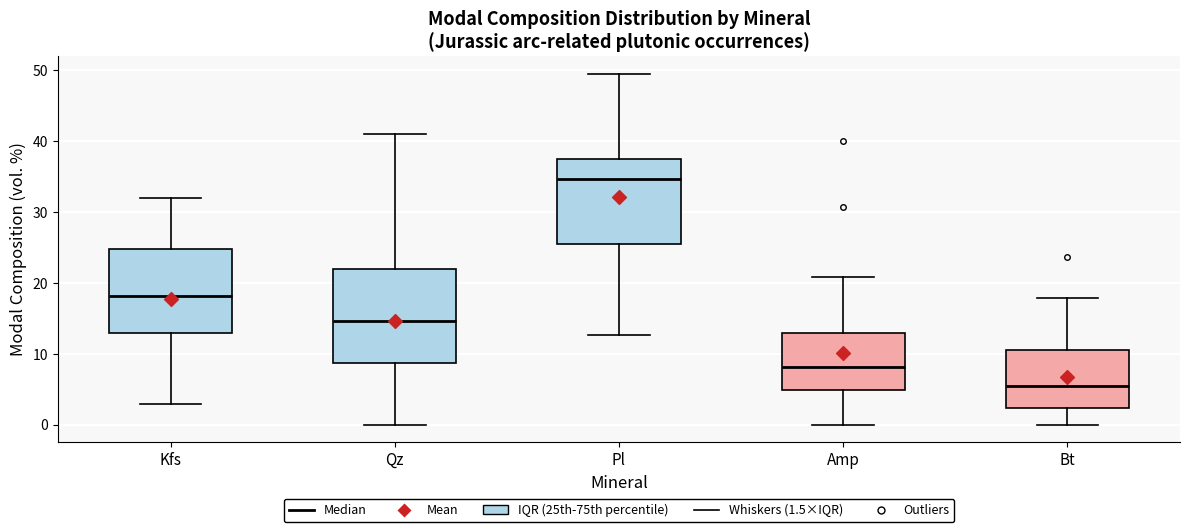

Reading left to right, transcribe this box plot: for each box, give where its median line is, the range the box spans, and where its two whiskers end, as read against the y-axis. The values are not printed on the chart, so give them approximately, as read against the axis.

Kfs: median 18, box 13 to 25, whiskers 3 to 32
Qz: median 15, box 9 to 22, whiskers 0 to 41
Pl: median 35, box 26 to 37, whiskers 13 to 50
Amp: median 8, box 5 to 13, whiskers 0 to 21
Bt: median 5, box 2 to 11, whiskers 0 to 18